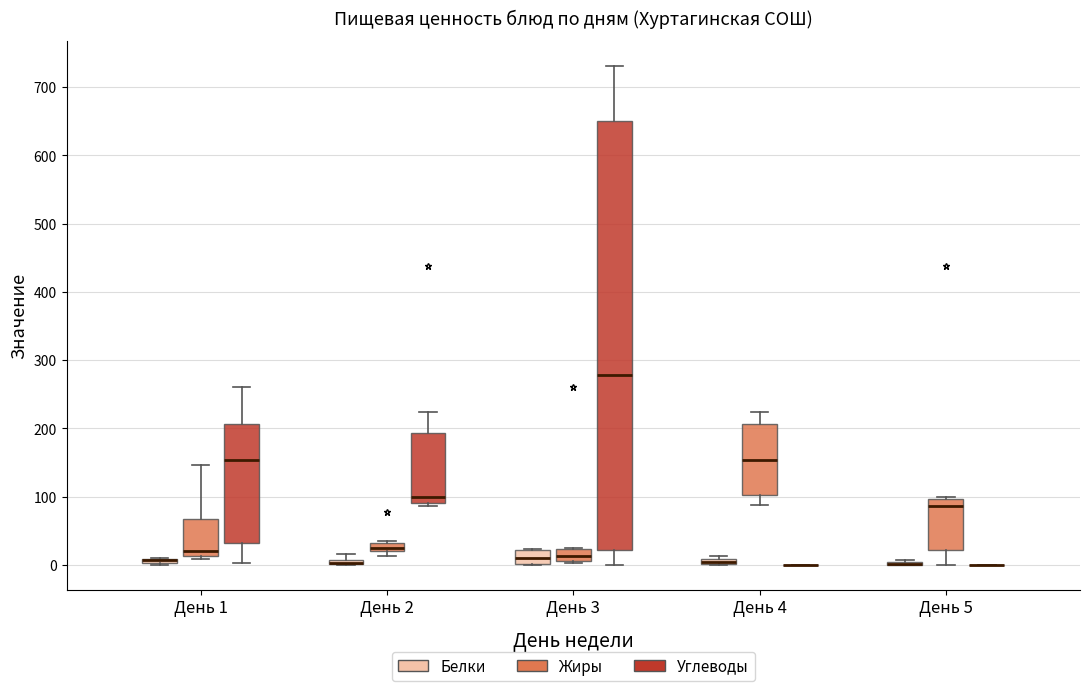

Comparing the boxes themselves (not the whiskers), which one is the tallest?

День 3 (Углеводы)